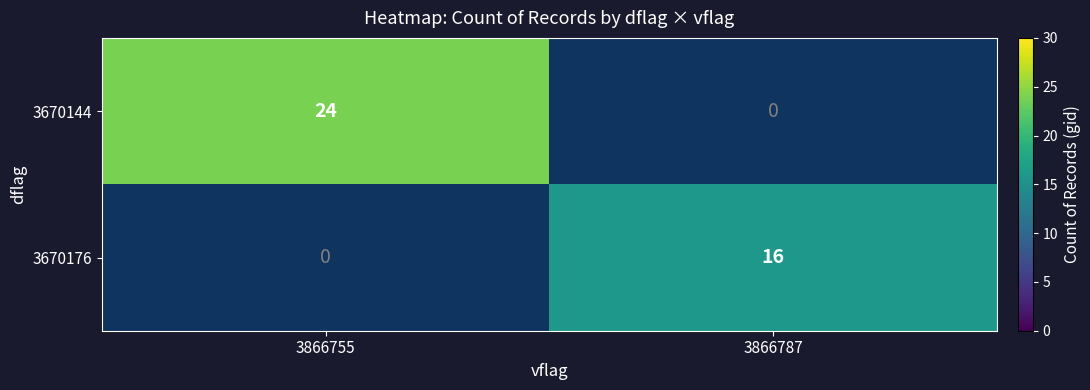

The 3670144 series shows 24 at 3866755. True or false?

True